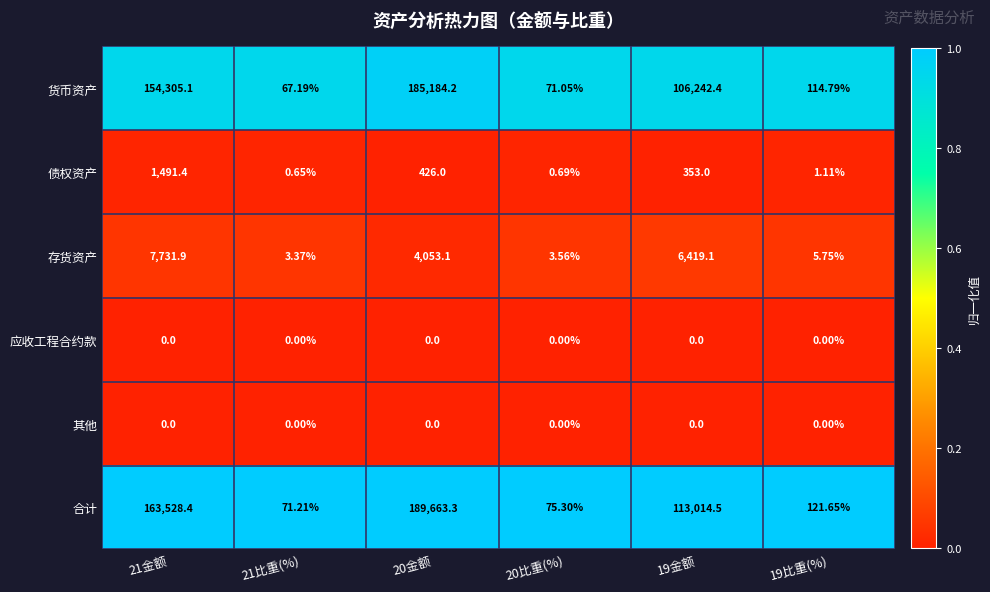

Which series has the largest total across all categories?

合计